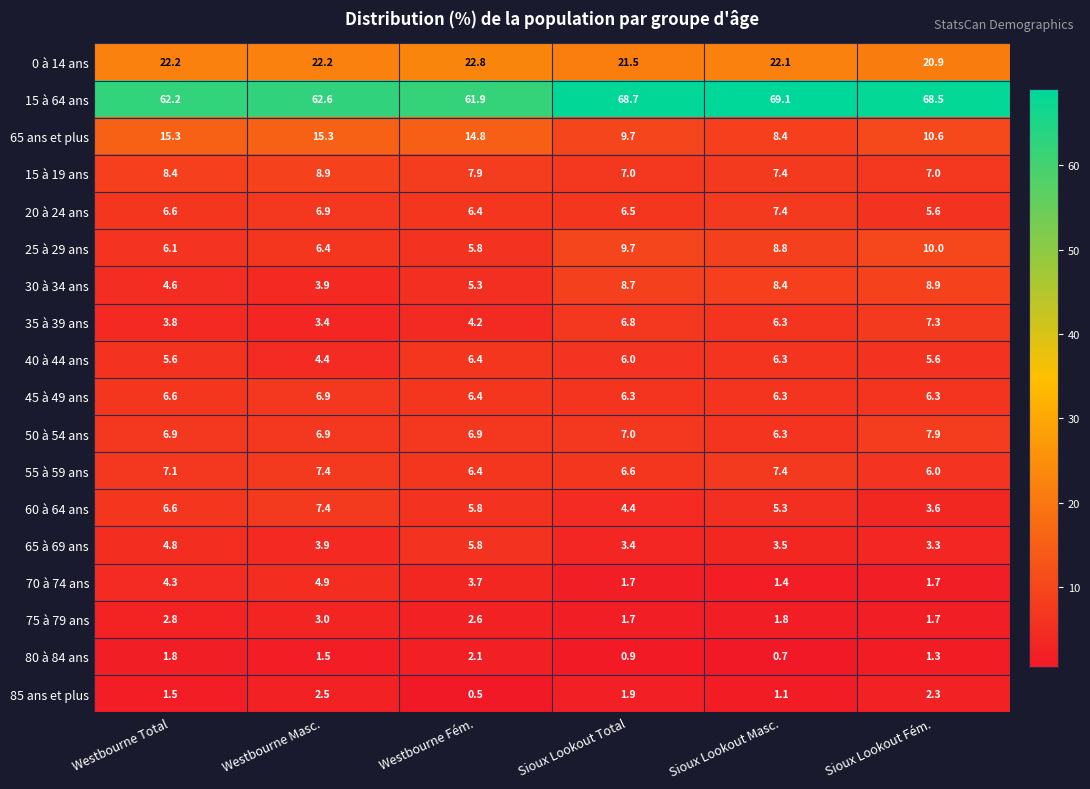

What is the difference between the maximum and minimum values in the 85 ans et plus series?

2.0